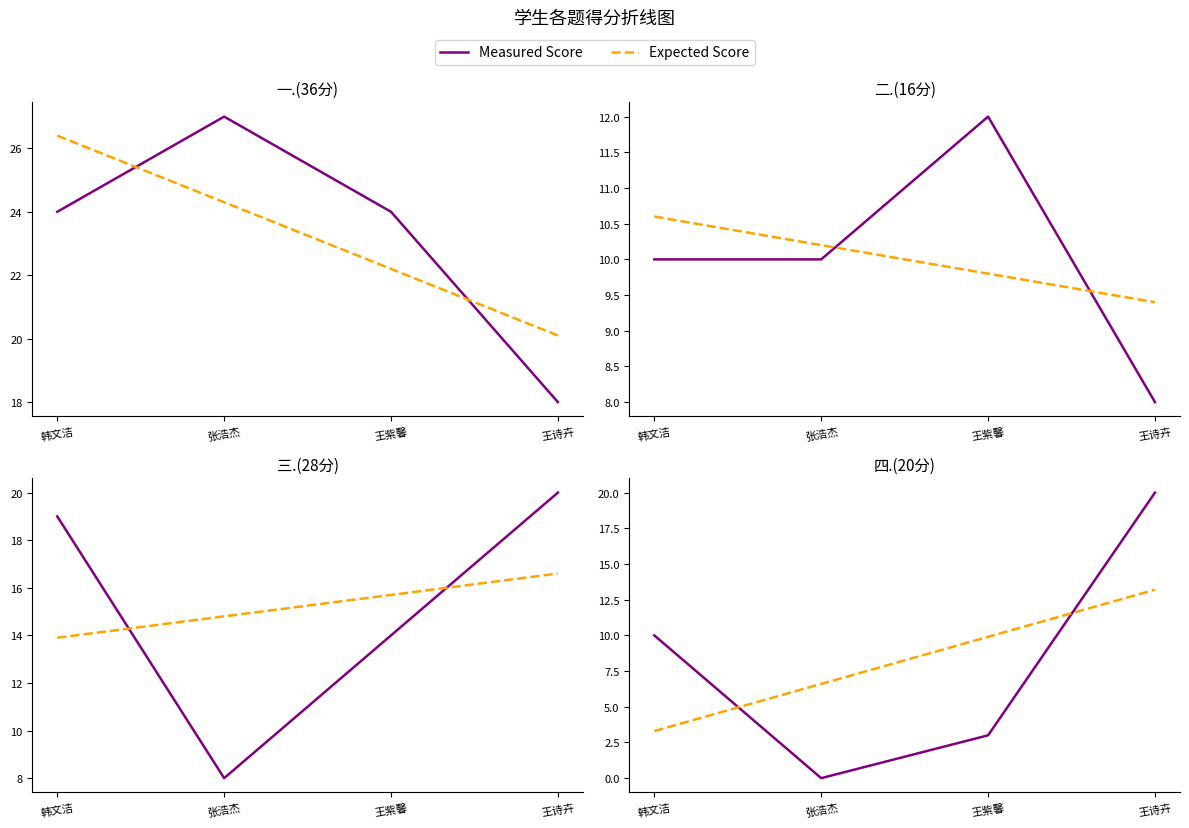

The value of Expected Score at 王紫馨 is 14.0. True or false?

False